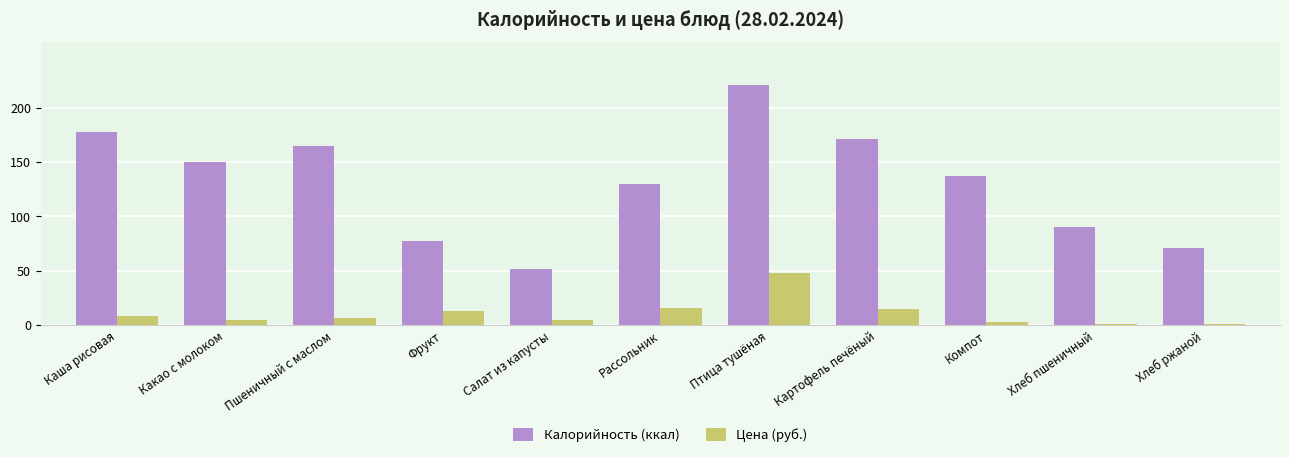

The value of Цена (руб.) at Птица тушёная is 48. True or false?

True